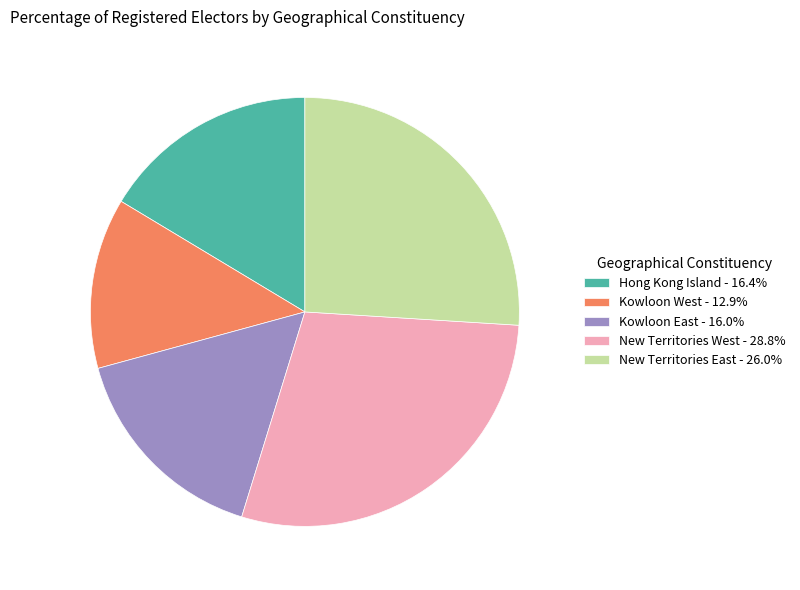

Does New Territories West - 28.8% account for over 50% of the chart?

No